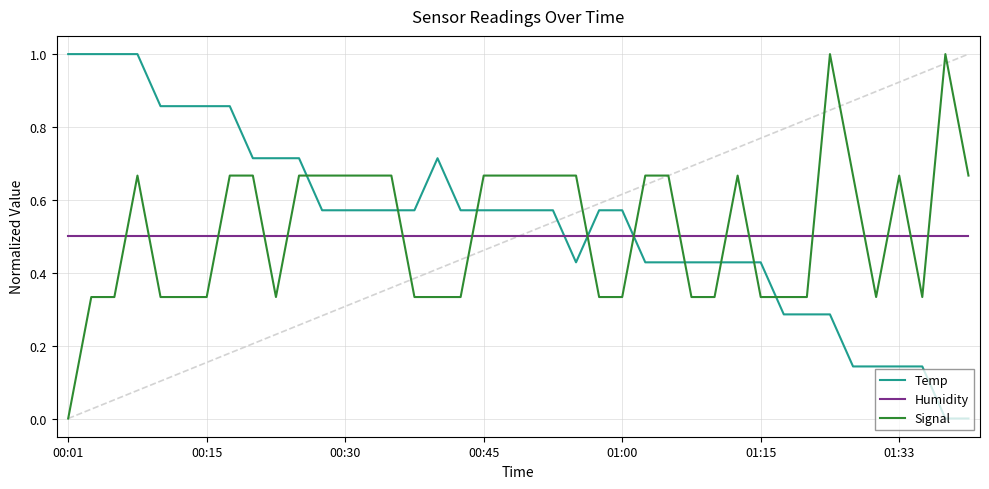

How many Temp values are between 0 and 1?

40